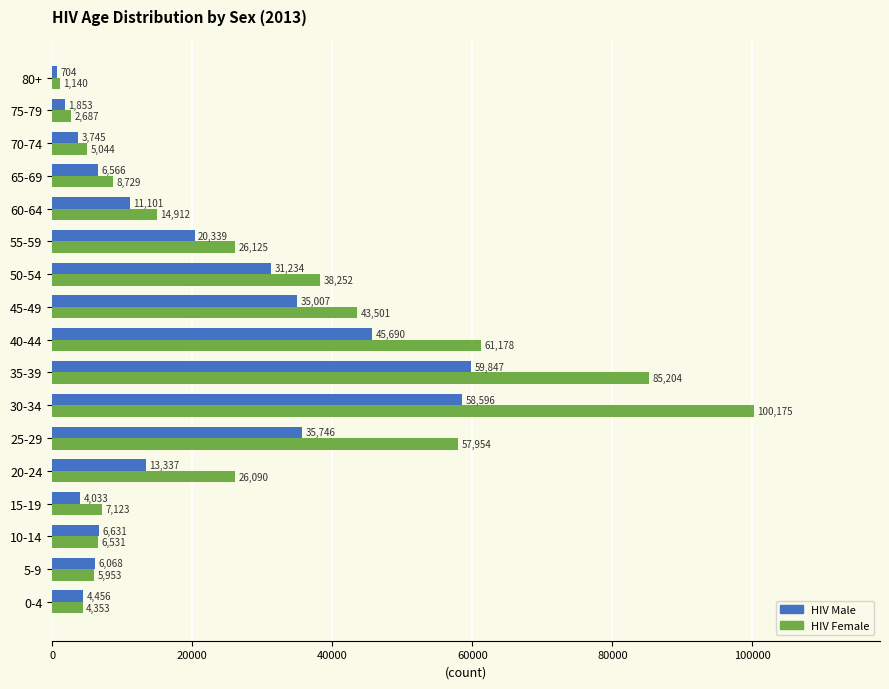

What is the difference between the maximum and second lowest values in the HIV Female series?

97488